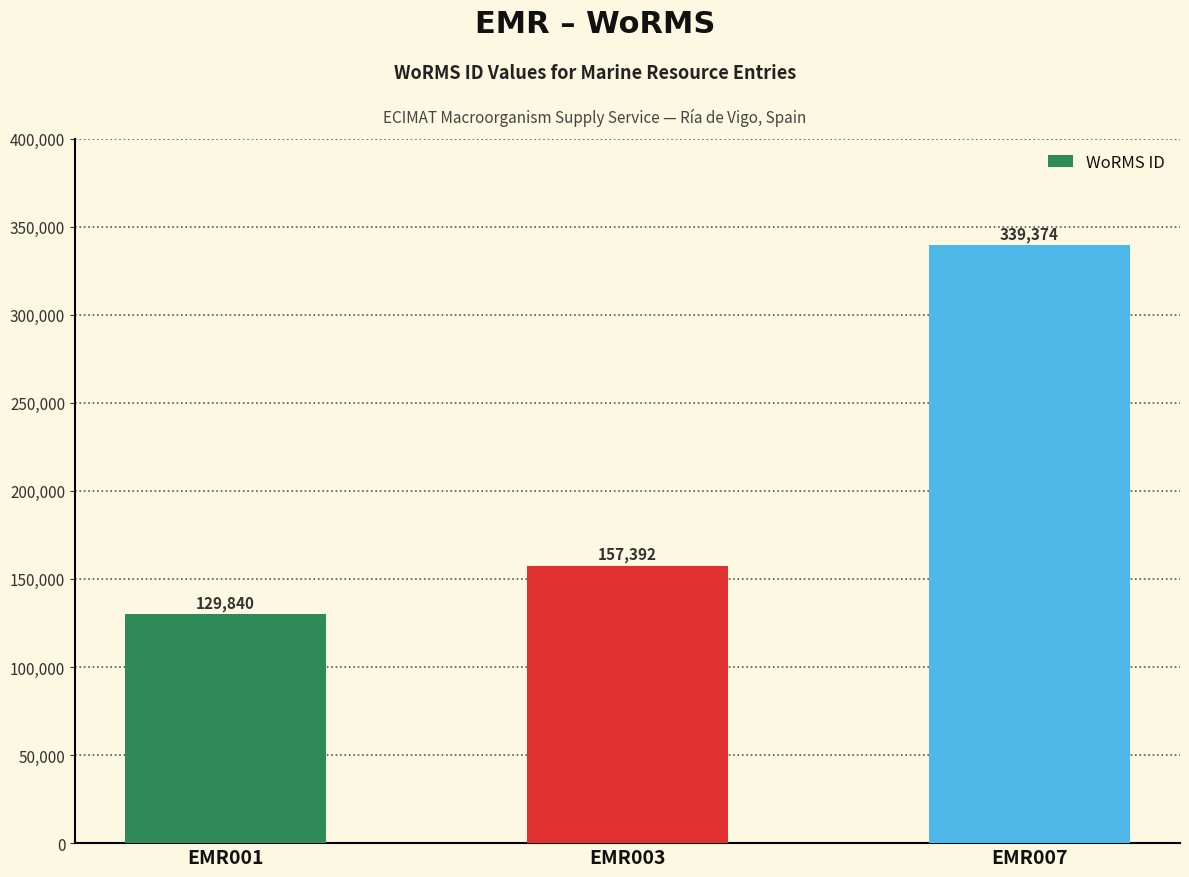

What value does the data have at EMR003?

157392